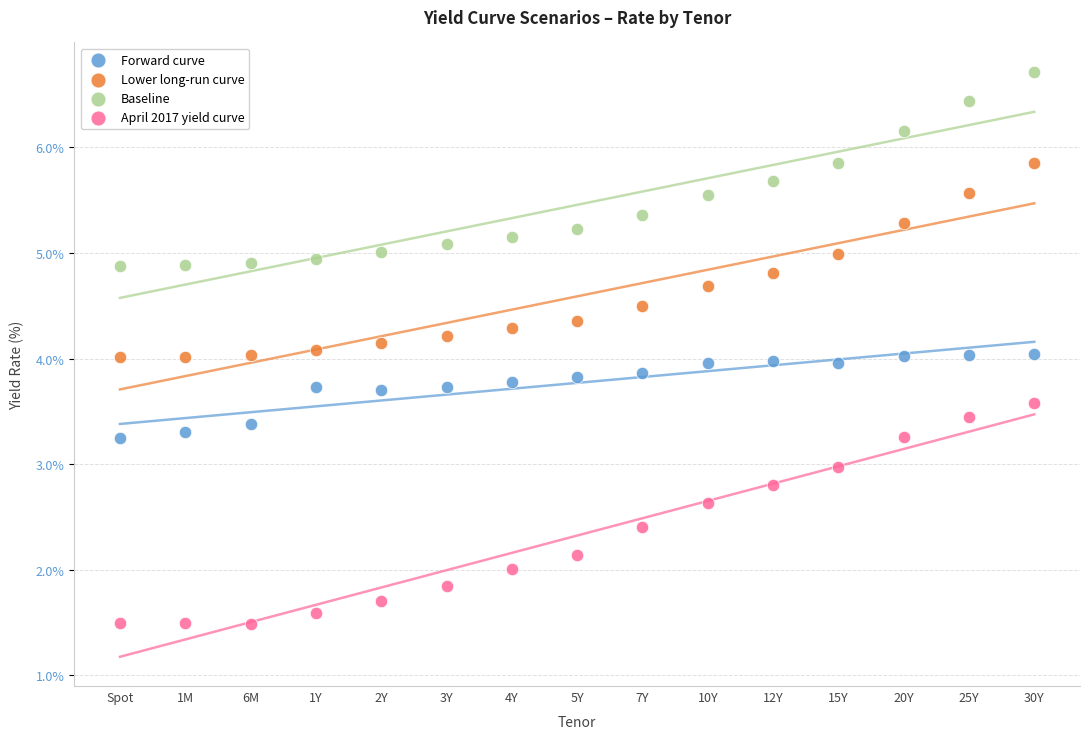

Which series reaches the maximum Y coordinate?

Baseline